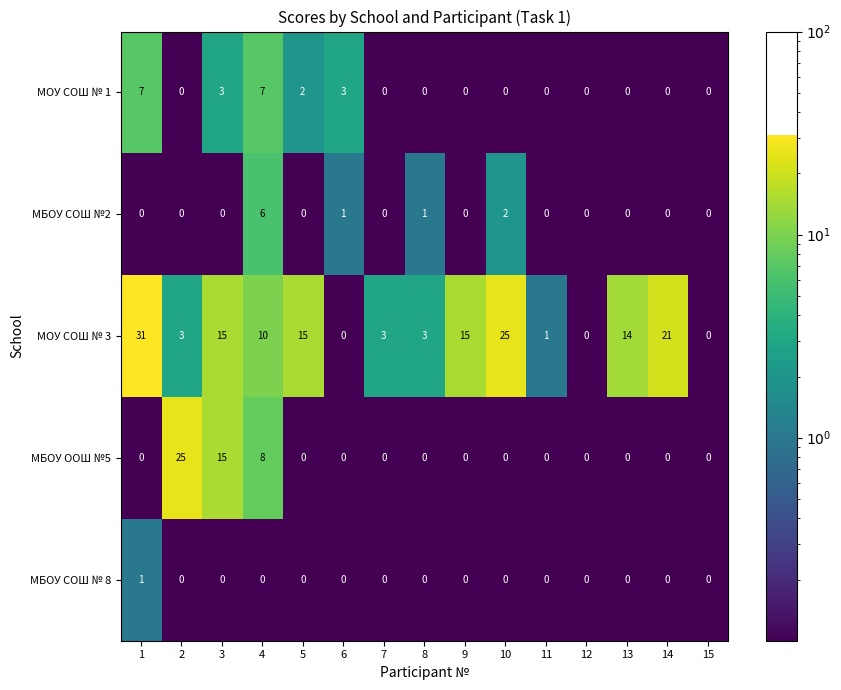

What is the average value of the МОУ СОШ № 3 series?

10